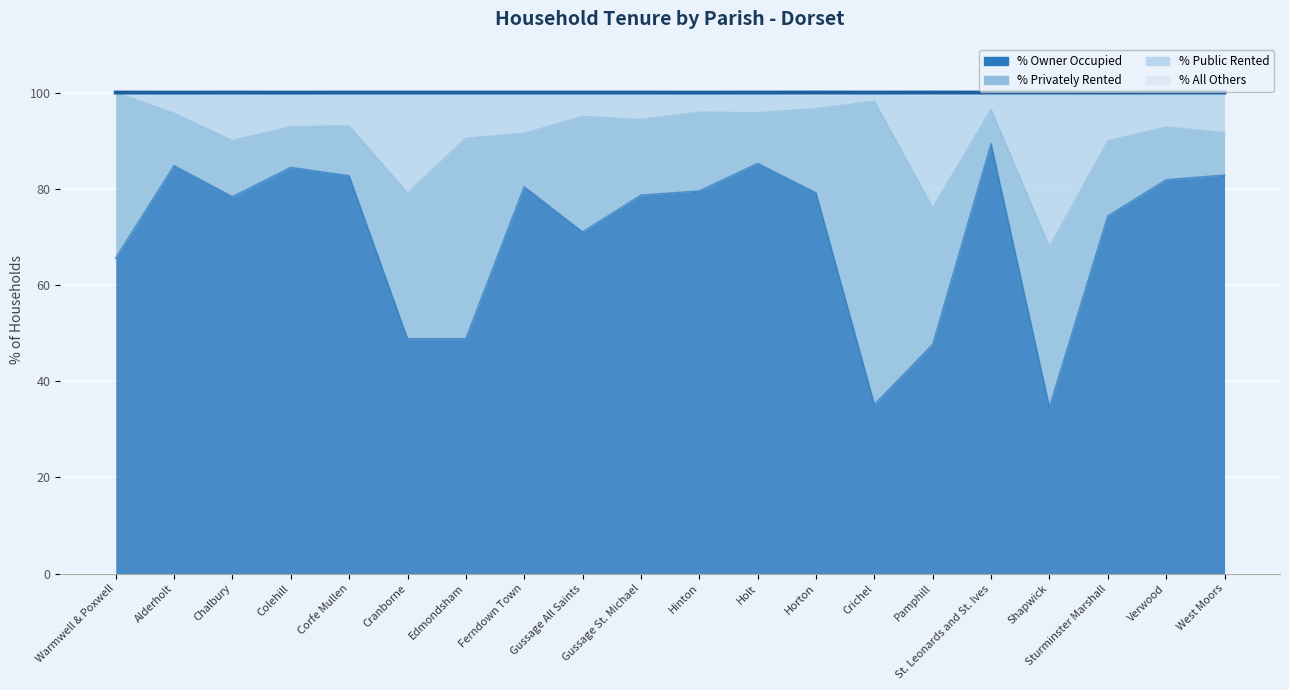

Between Shapwick and Pamphill, which is larger?

Pamphill